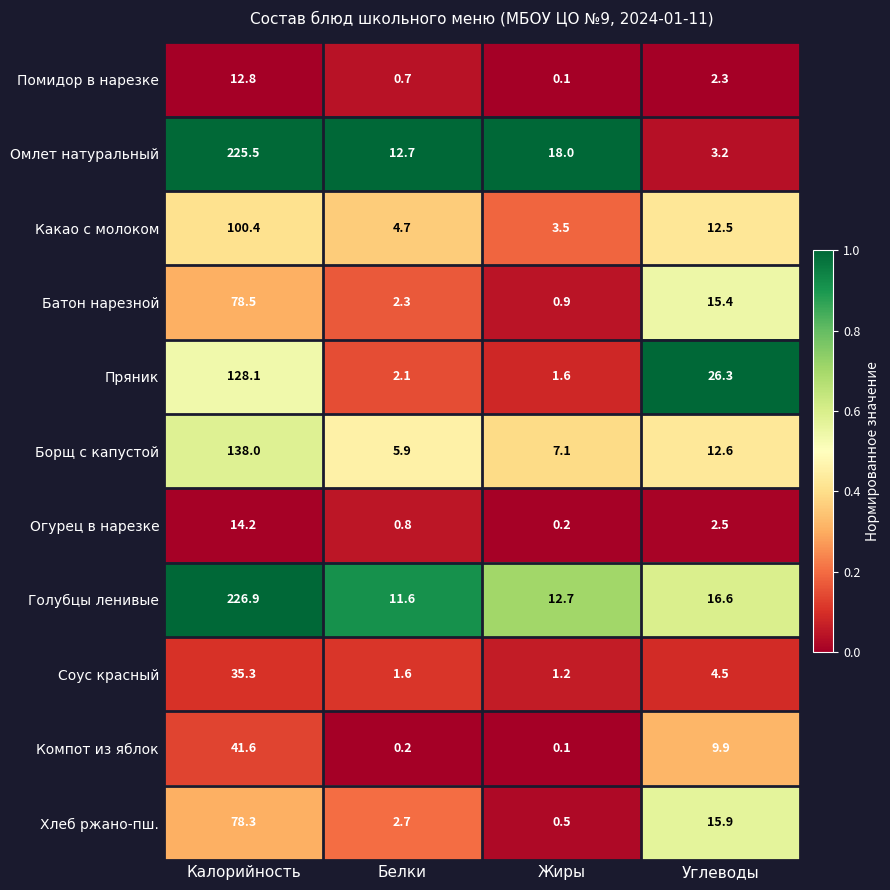

List the series in order of their peak value, lowest first.

Помидор в нарезке, Огурец в нарезке, Соус красный, Компот из яблок, Хлеб ржано-пш., Батон нарезной, Какао с молоком, Пряник, Борщ с капустой, Омлет натуральный, Голубцы ленивые